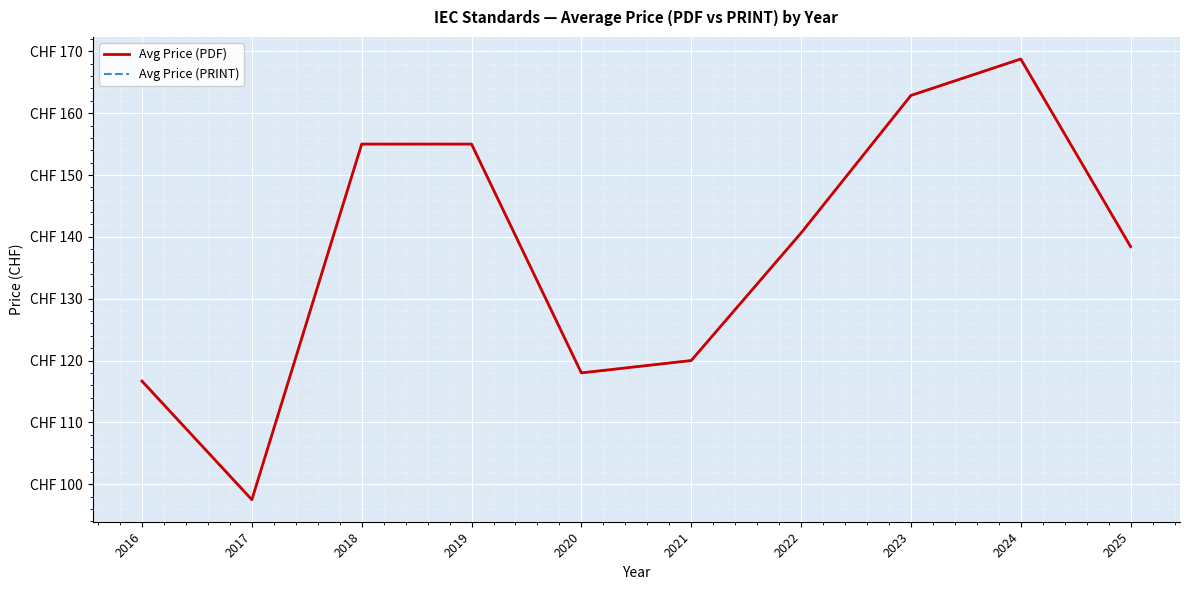

What is the average value of the Avg Price (PRINT) series?

137.3